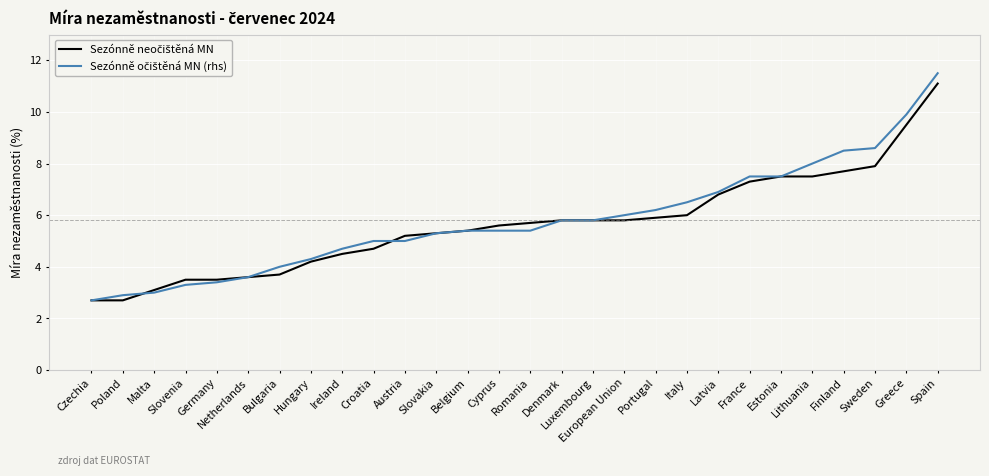

What is the total value across all series at Germany?

6.9